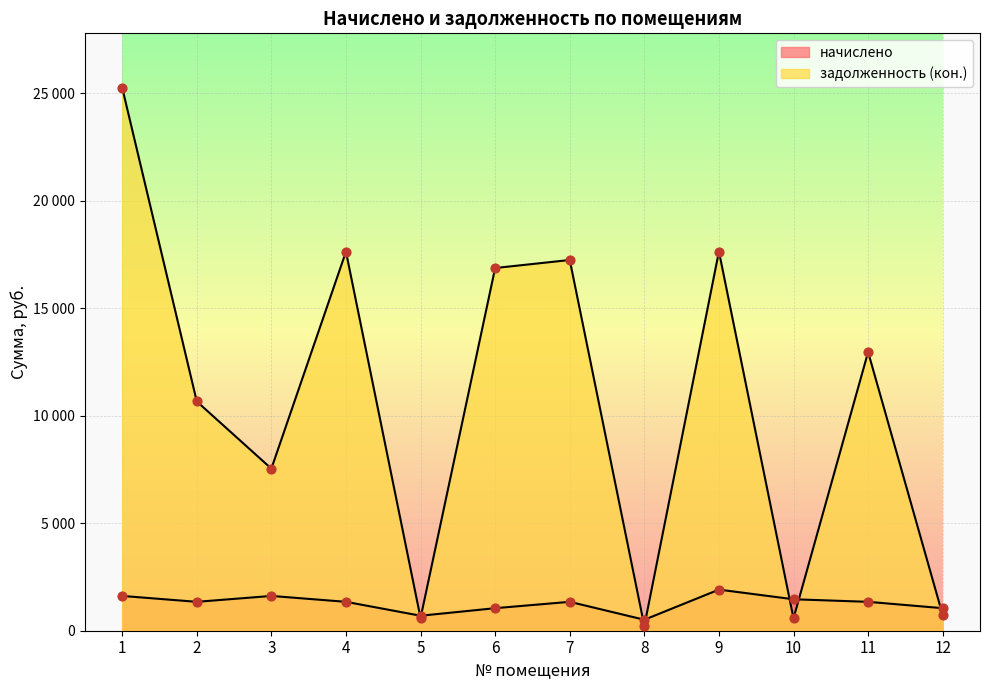

At which category is the sum across all series the highest?

1